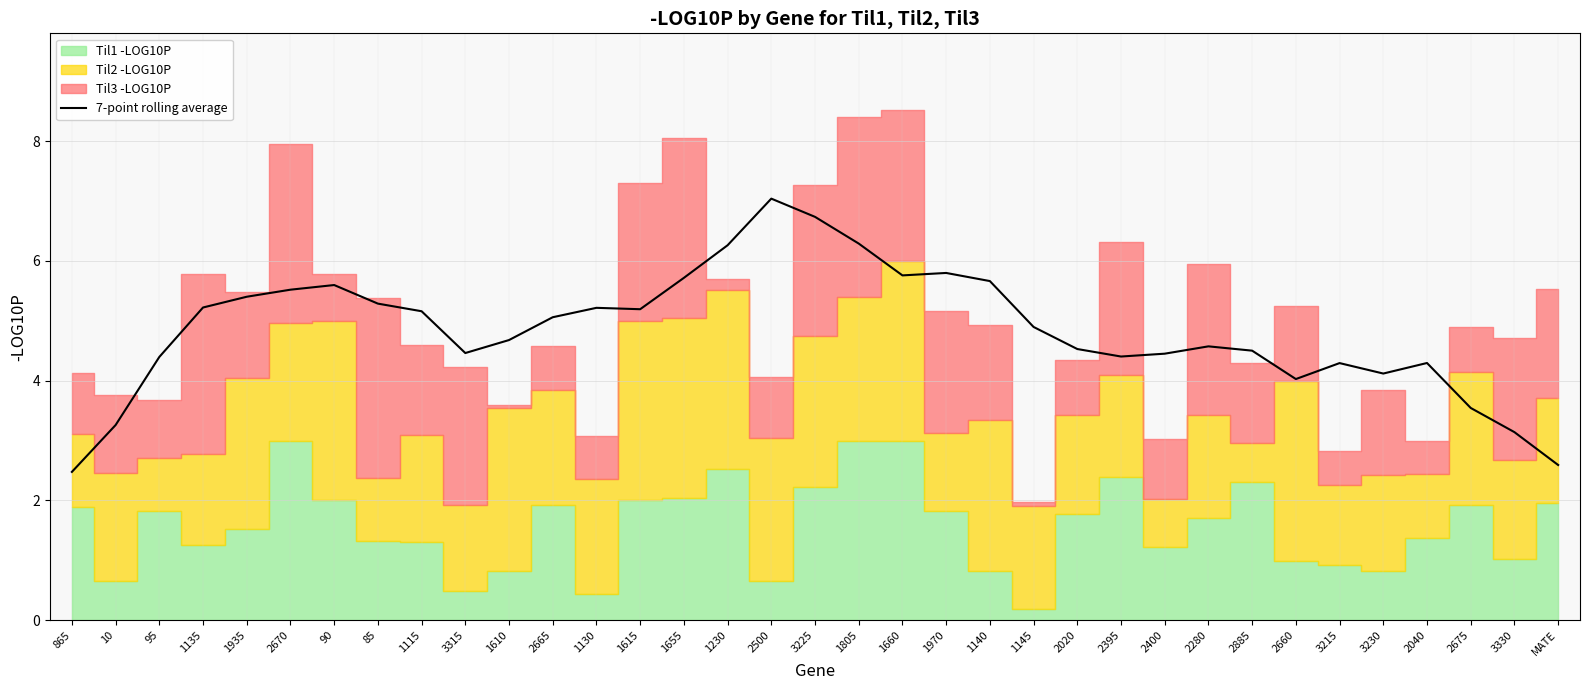

What is the difference between the maximum and minimum values?

4.6